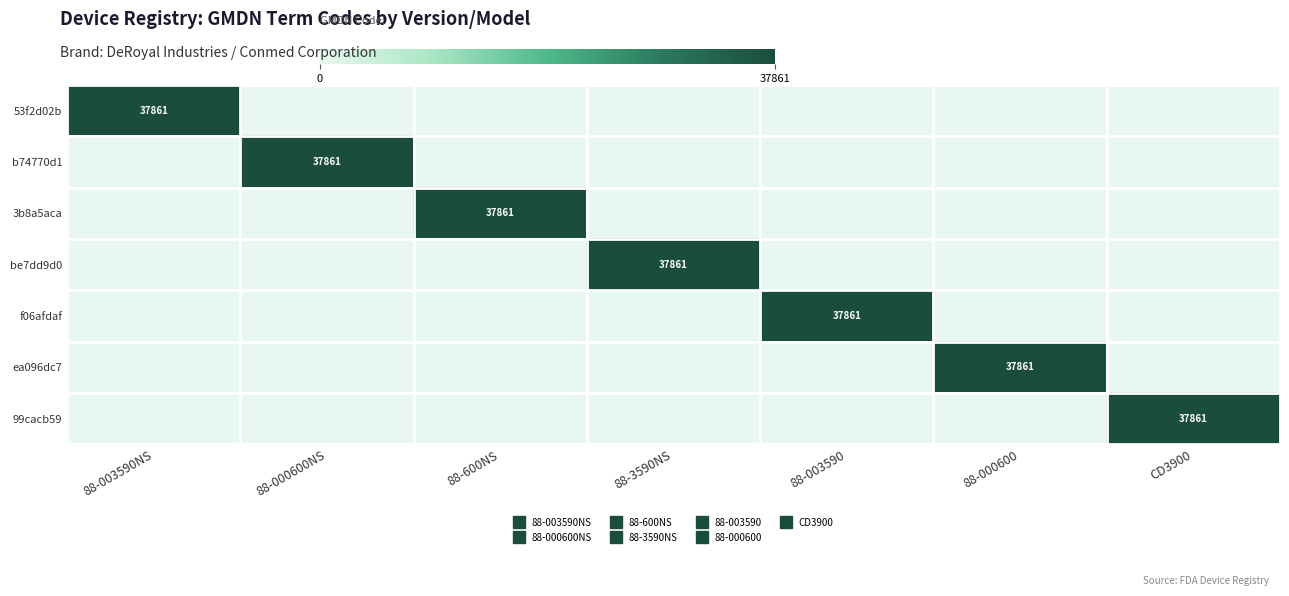

How many series are shown in this chart?

7